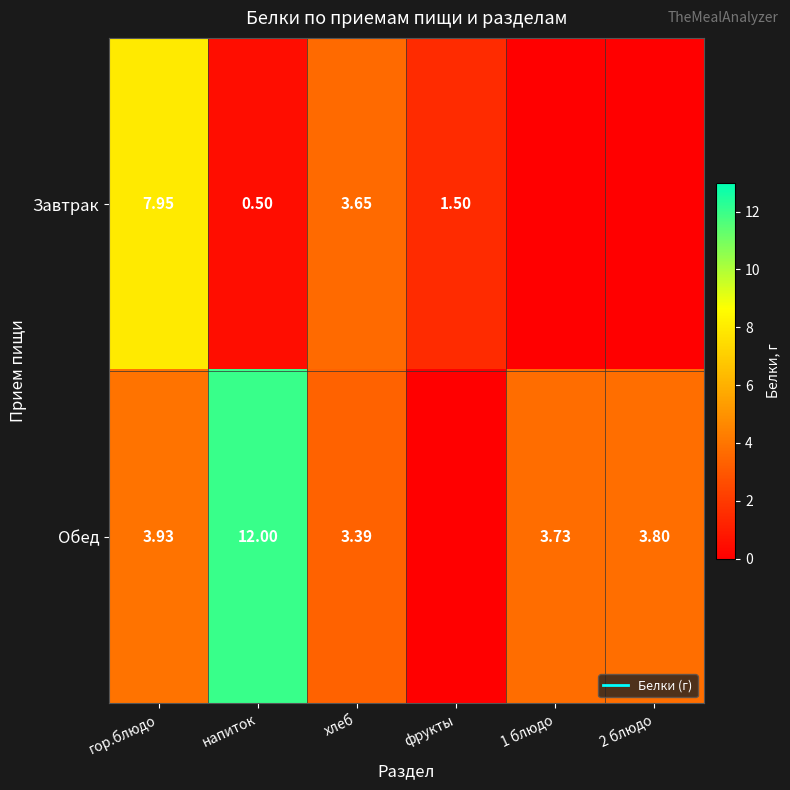

Which has a higher value, хлеб or 2 блюдо?

хлеб